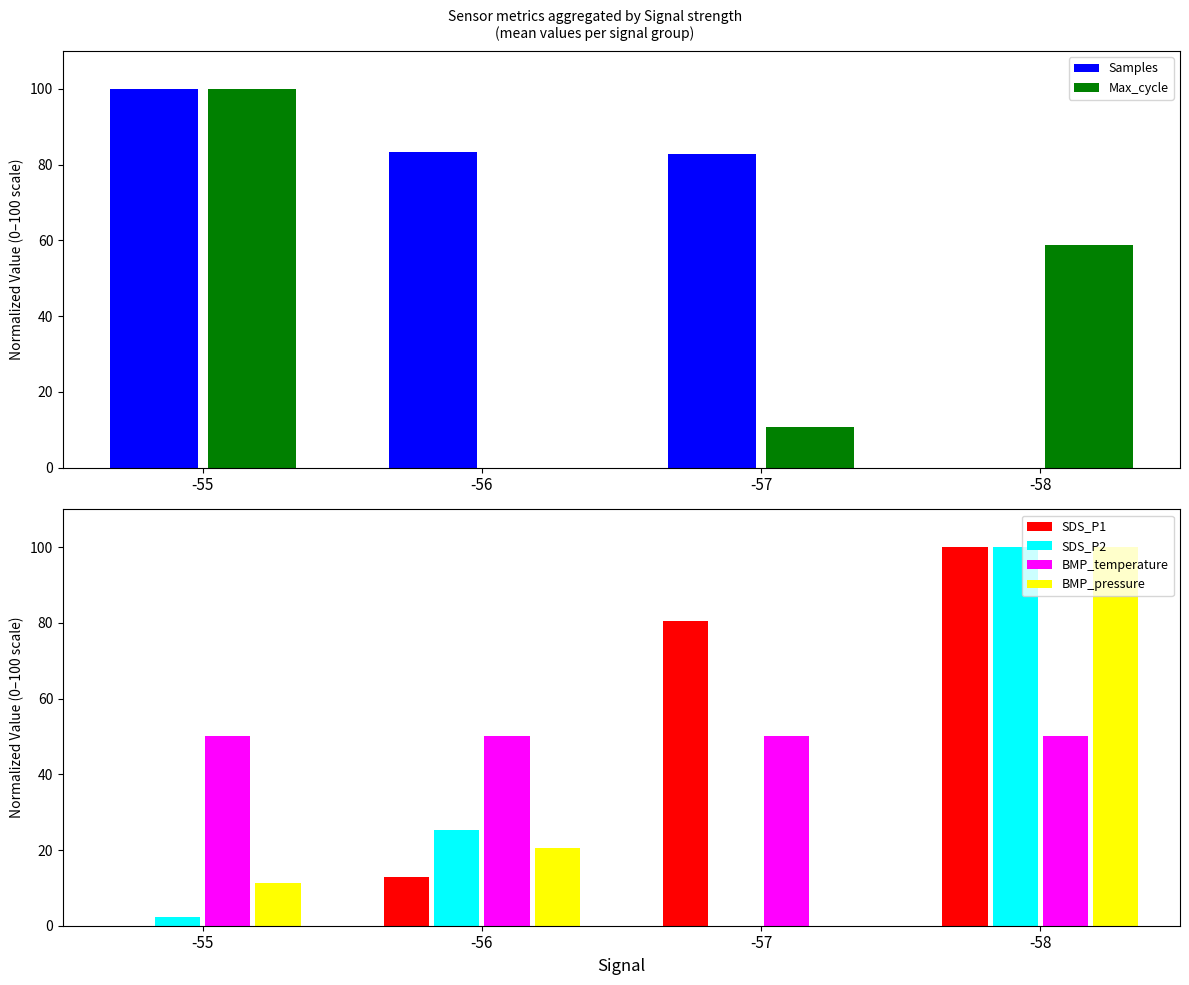

Is it true that SDS_P2 equals 0.8 at -55?

False